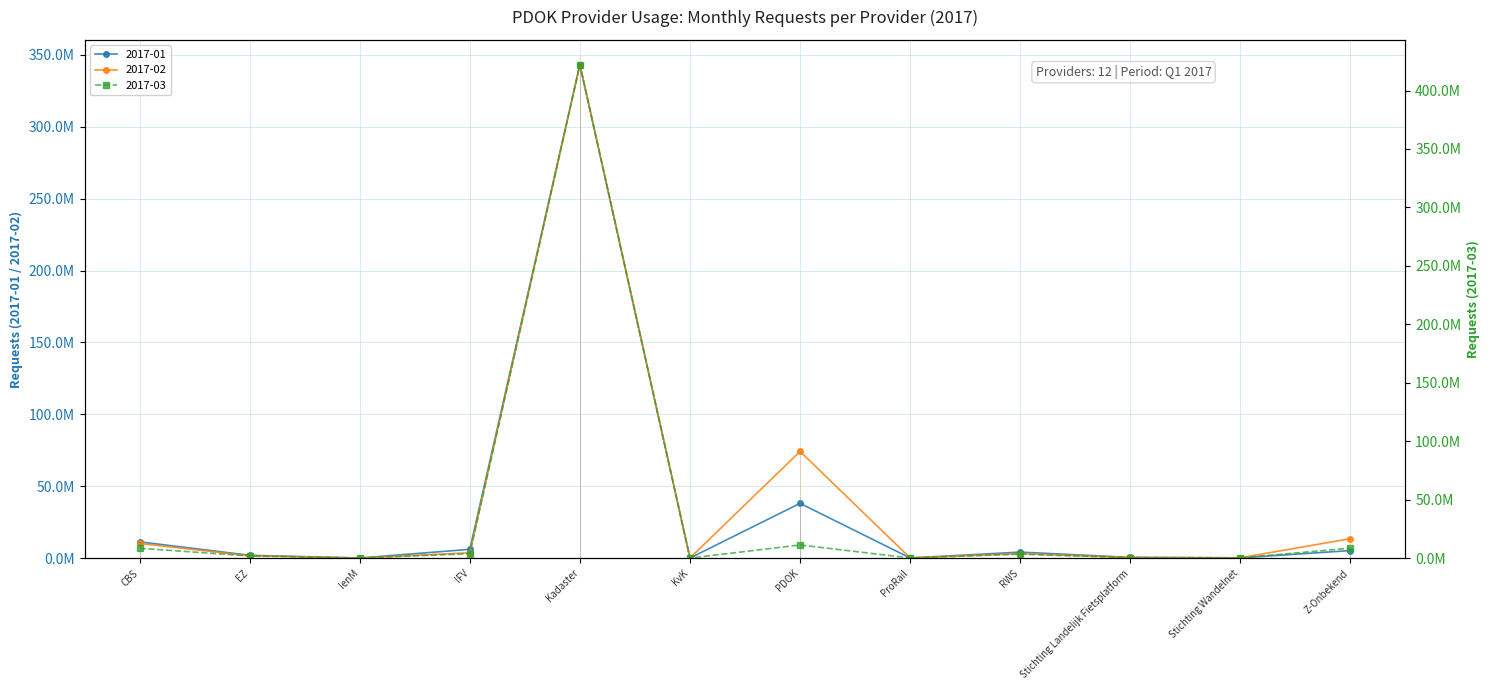

Reading left to right, transcribe all the data shown in this chart.

2017-01: CBS=11301583	EZ=1945168	IenM=46120	IFV=6095494	Kadaster=343264487	KvK=32932	PDOK=38086759	ProRail=86525	RWS=4158729	Stichting Landelijk Fietsplatform=503339	Stichting Wandelnet=169659	Z-Onbekend=5227963
2017-02: CBS=10163477	EZ=1614064	IenM=41997	IFV=3733214	Kadaster=343104047	KvK=24452	PDOK=74213585	ProRail=119546	RWS=3069624	Stichting Landelijk Fietsplatform=417408	Stichting Wandelnet=215596	Z-Onbekend=13522077
2017-03: CBS=8404467	EZ=1812659	IenM=51431	IFV=3767125	Kadaster=422190979	KvK=26376	PDOK=11213410	ProRail=91708	RWS=3389562	Stichting Landelijk Fietsplatform=296705	Stichting Wandelnet=199622	Z-Onbekend=8484305